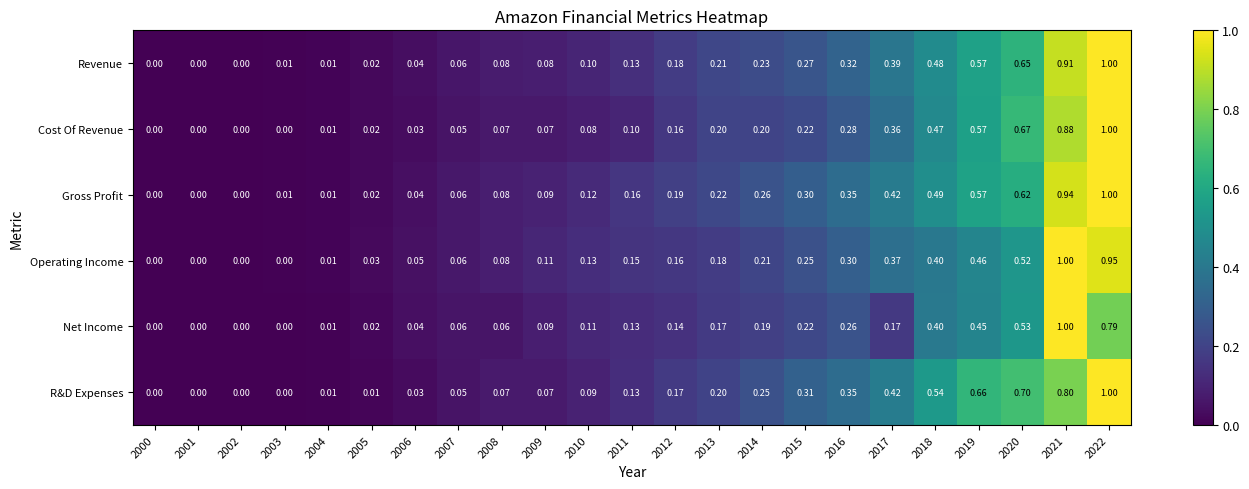

At 2020, list the series in order from largest to smallest.

R&D Expenses, Cost Of Revenue, Revenue, Gross Profit, Net Income, Operating Income